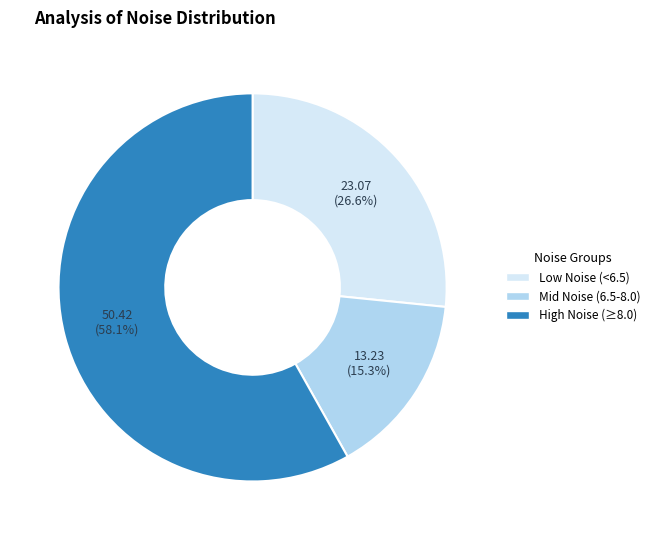

Does any single category account for the majority?

Yes